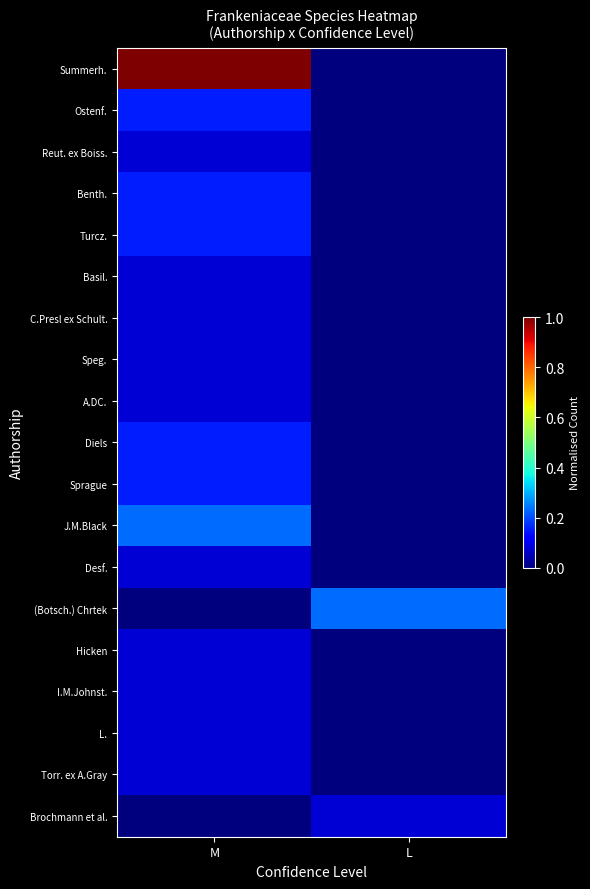

What is the difference between the highest and lowest values at M?

1.0